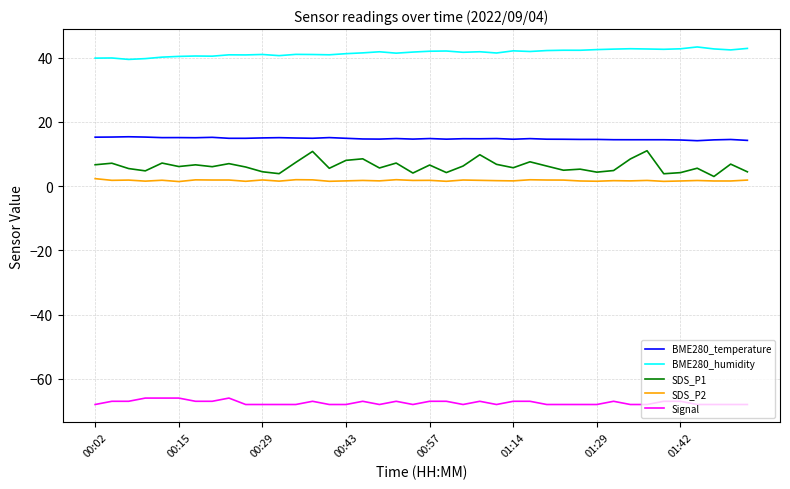

Which series has the widest spread of values?

SDS_P1